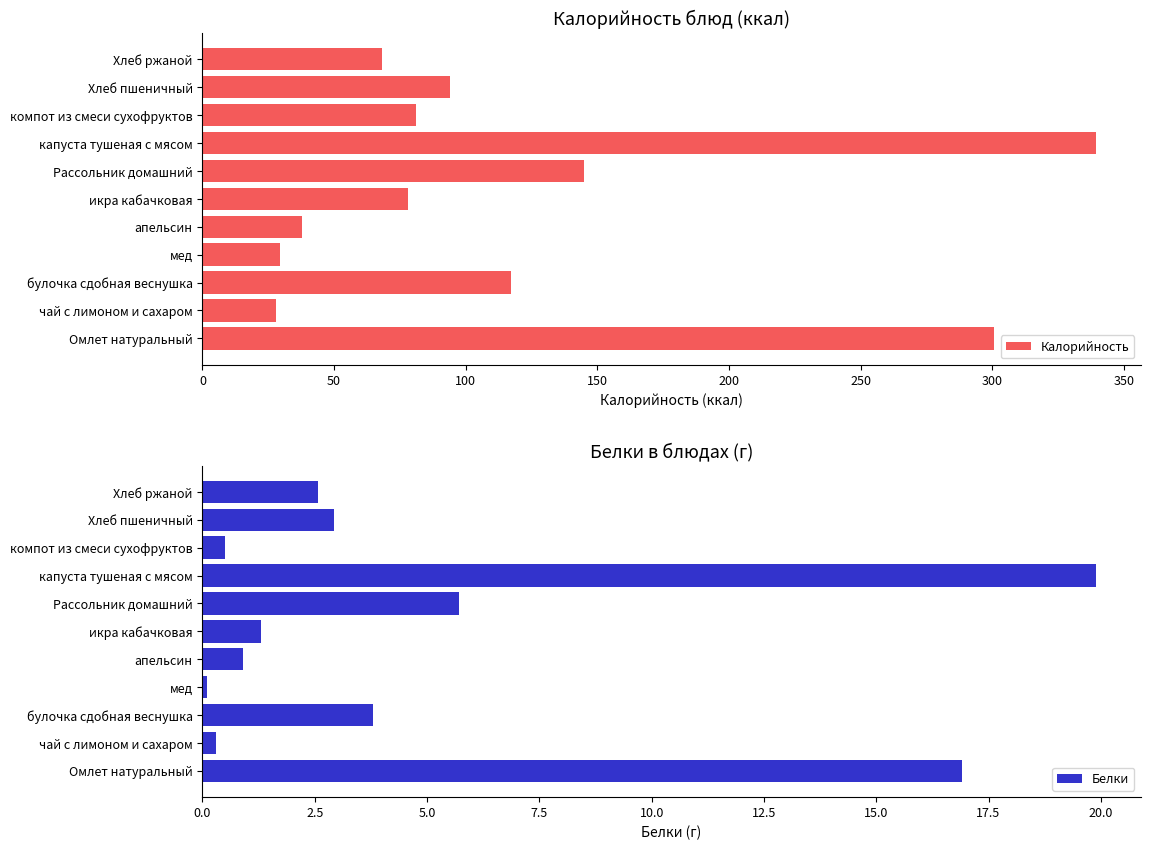

Which series has the largest total across all categories?

Калорийность